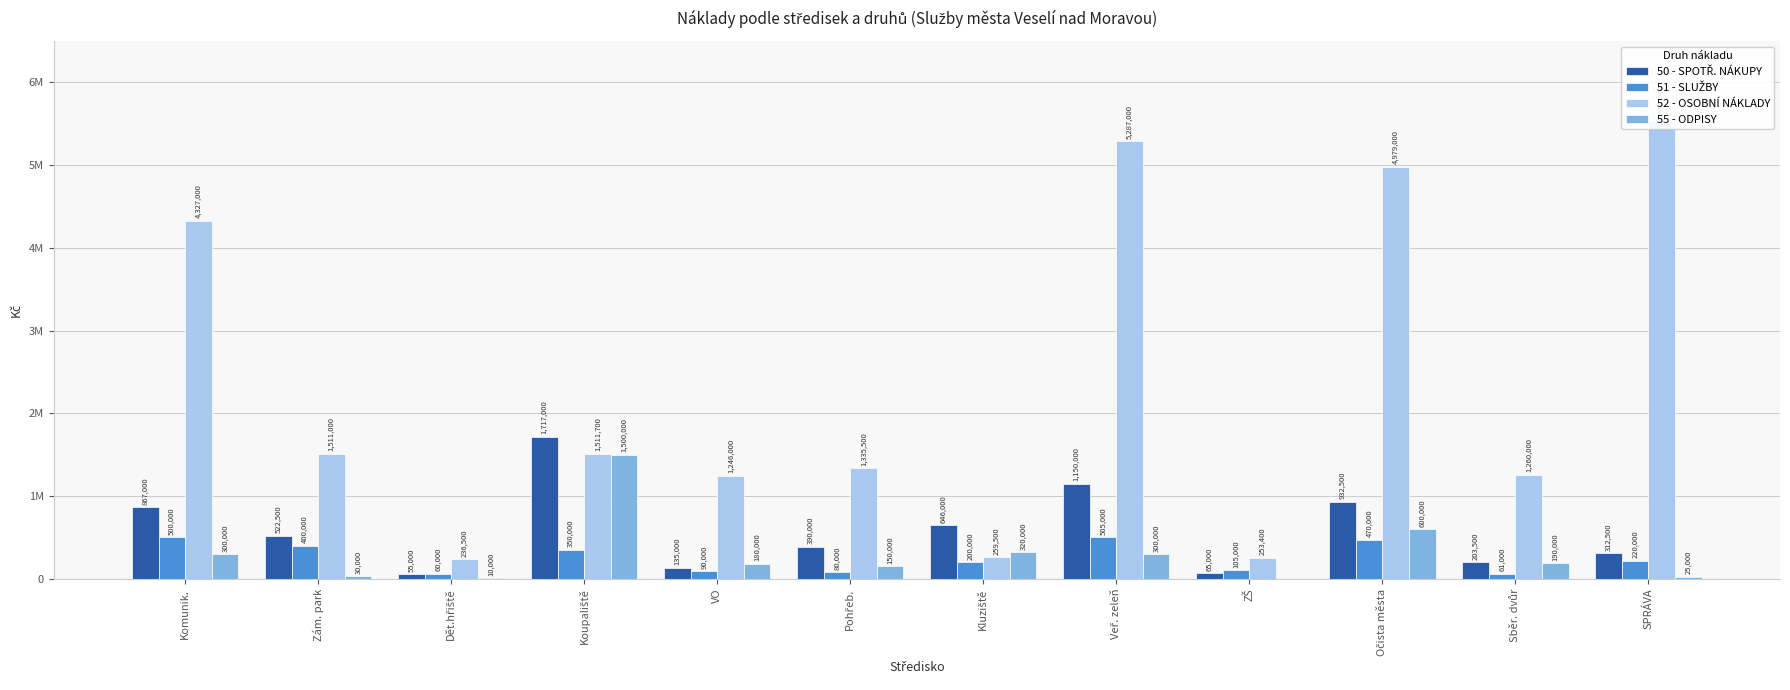

How many data points in 51 - SLUŽBY are above 220000?

5